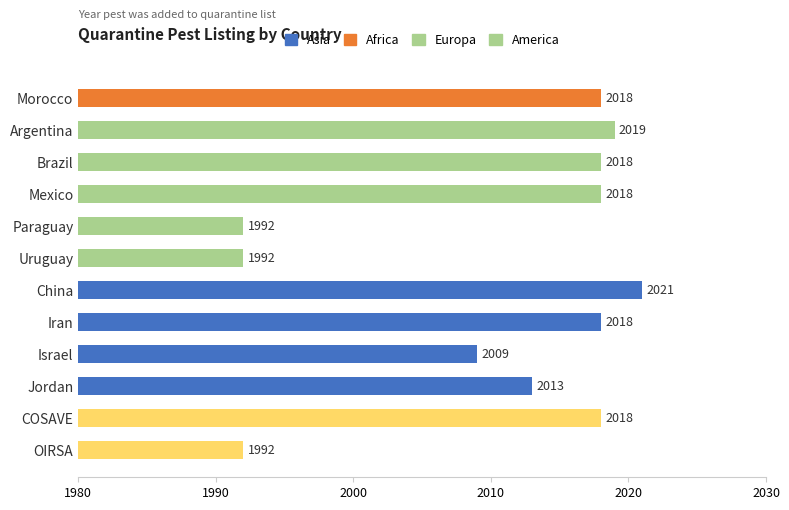

What is the difference between the second highest and minimum values?

27